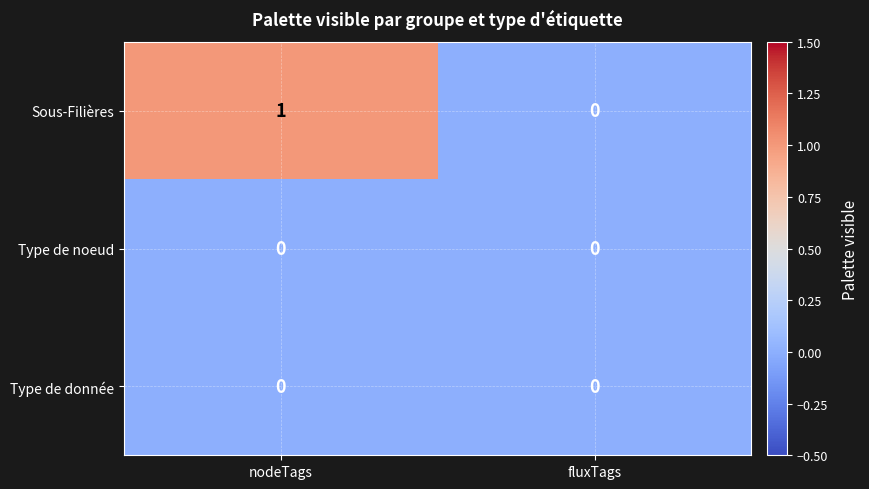

Where is Sous-Filières nearest to the value 0?

fluxTags